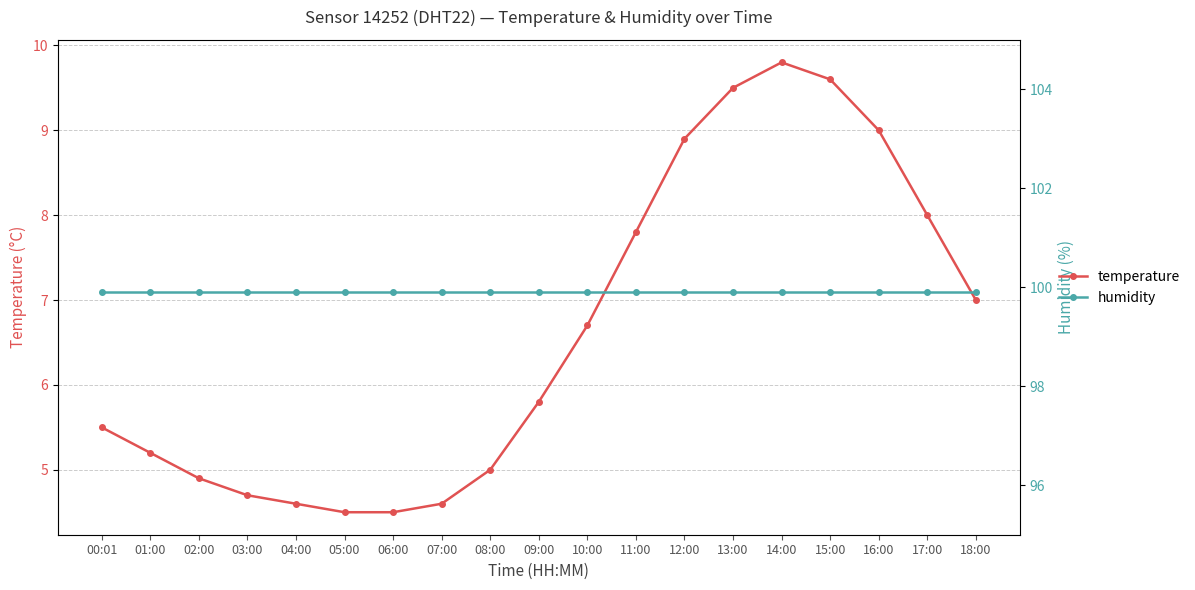

Which series has the largest total across all categories?

humidity